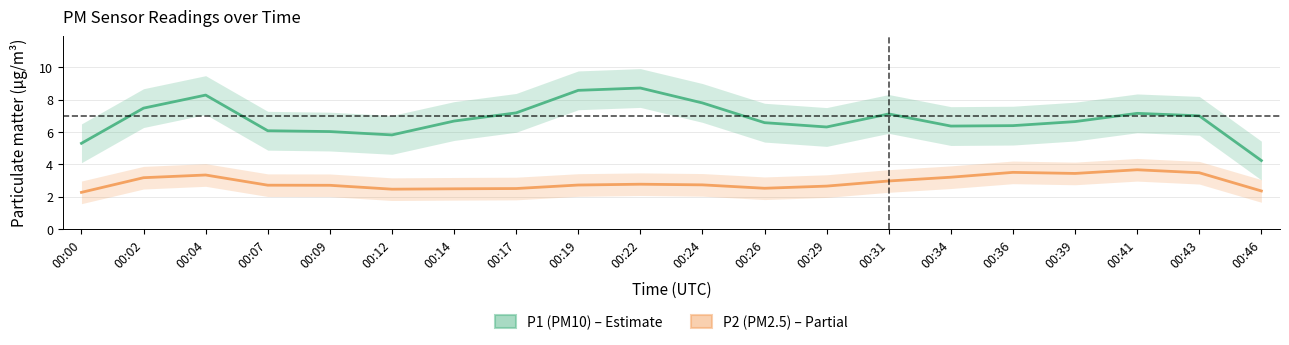

What is the approximate value of P2 (PM2.5) at 00:31?

3.0